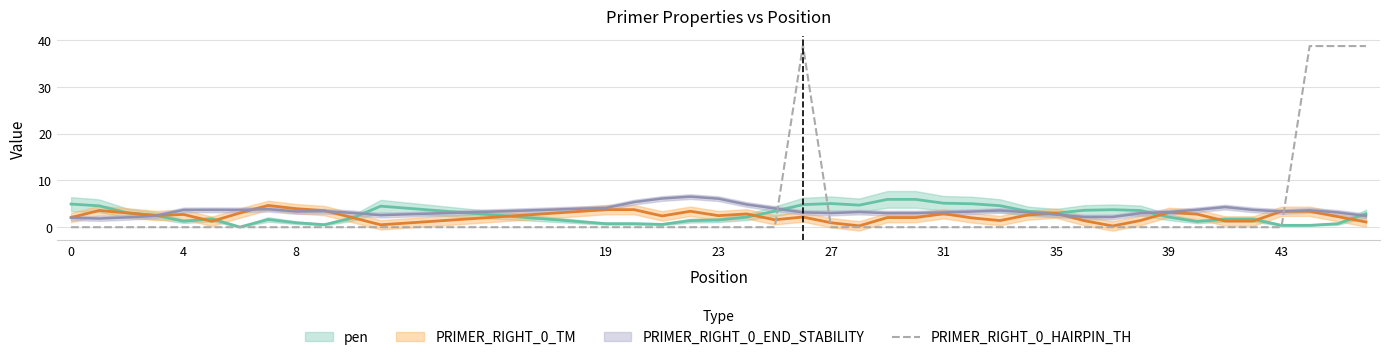

True or false: PRIMER_RIGHT_0_HAIRPIN_TH has a value of 0.0 at 23.

True